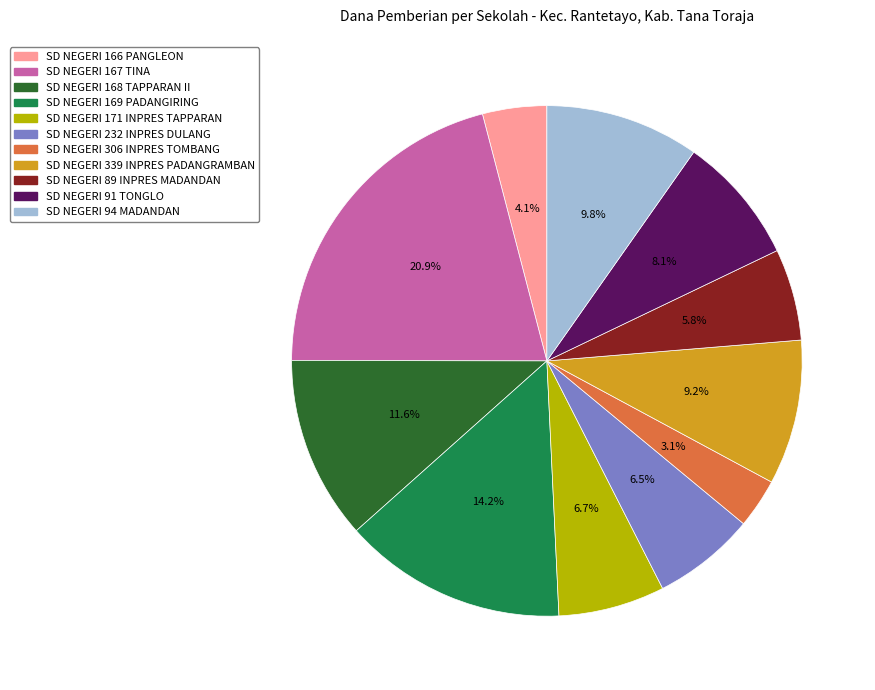

To the nearest percent, what is the average slice percentage?

9%